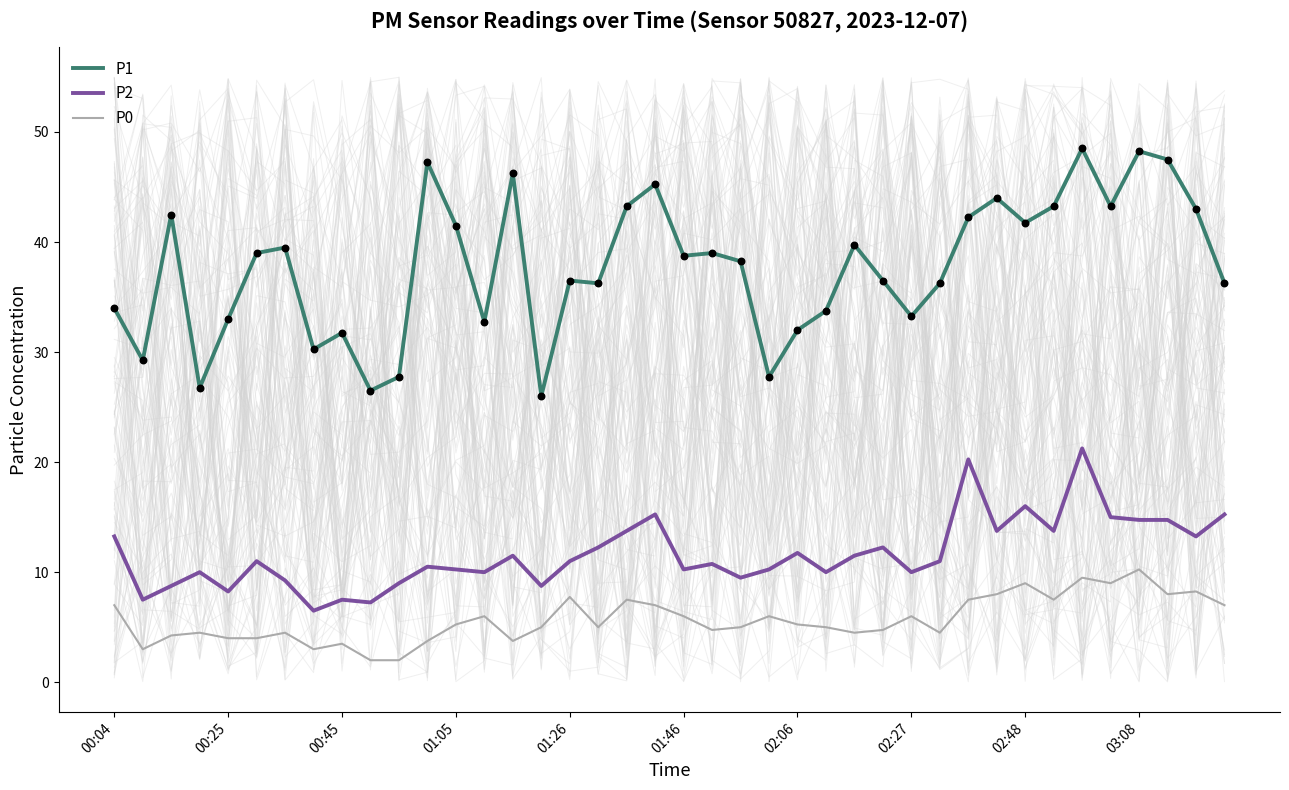

Which series reaches the maximum Y coordinate?

P1